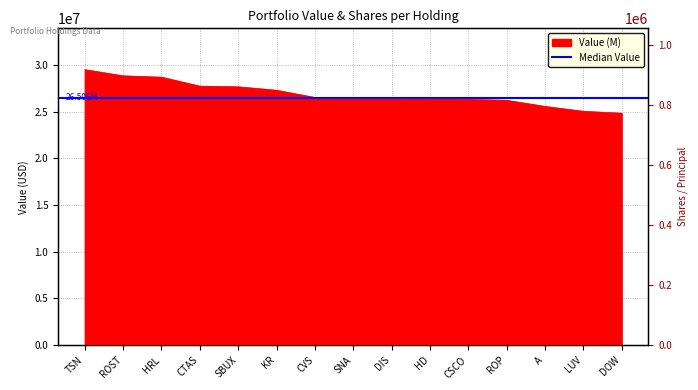

Reading right to left, list all the values displayed in this chart.

Value (M): DOW=24835000	LUV=25041000	A=25564000	ROP=26224000	CSCO=26314000	HD=26327000	DIS=26430000	SNA=26506000	CVS=26522000	KR=27295000	SBUX=27663000	CTAS=27736000	HRL=28693000	ROST=28840000	TSN=29500000
Shares or principal amount: DOW=499597	LUV=638645	A=576292	ROP=153750	CSCO=917184	HD=206178	DIS=270191	SNA=167949	CVS=277020	KR=741903	SBUX=484294	CTAS=282648	HRL=783965	ROST=508730	TSN=441689